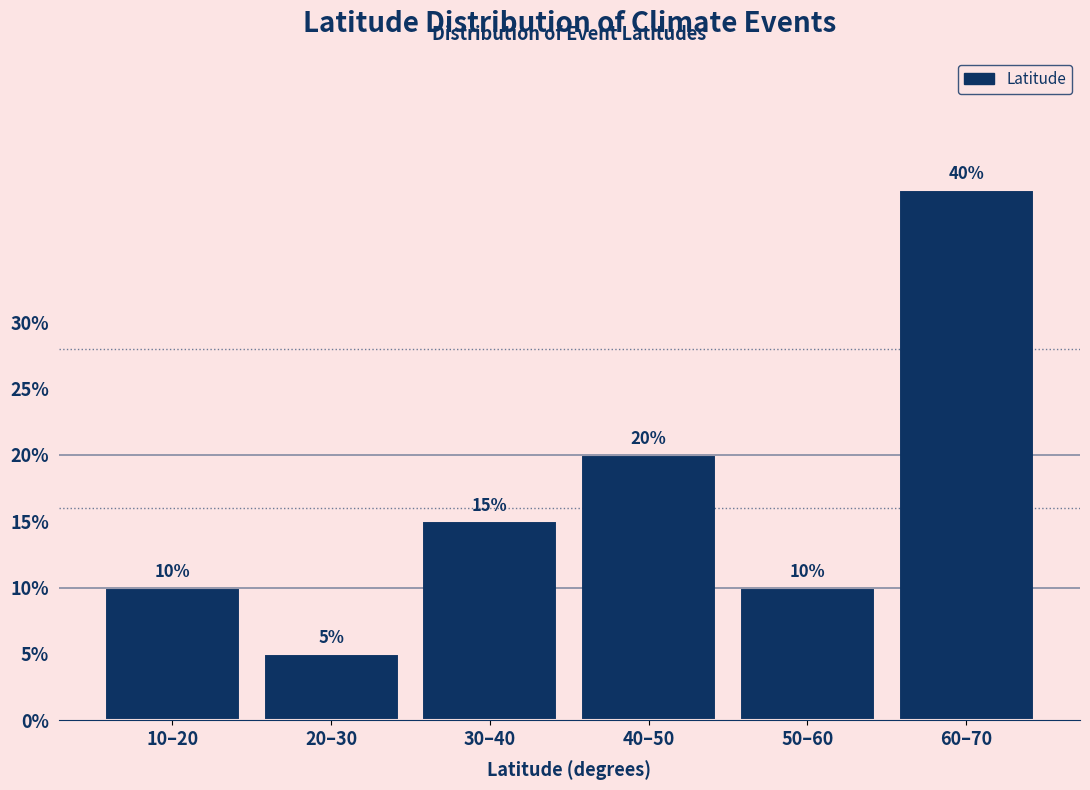

Reading left to right, what are all the values shown in this chart?

10	5	15	20	10	40